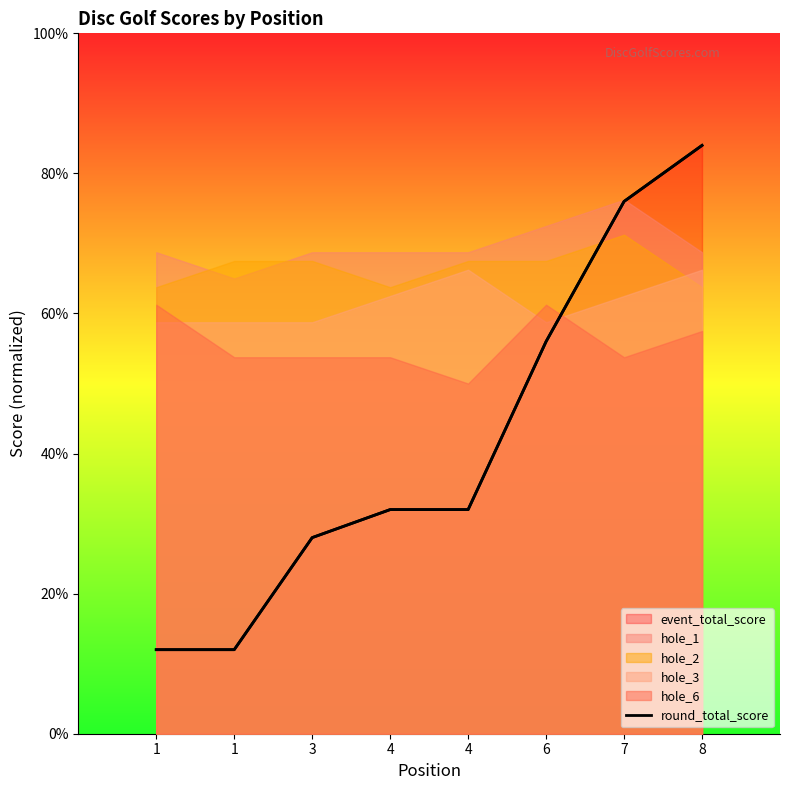

Which label corresponds to the smallest value in the chart?

1